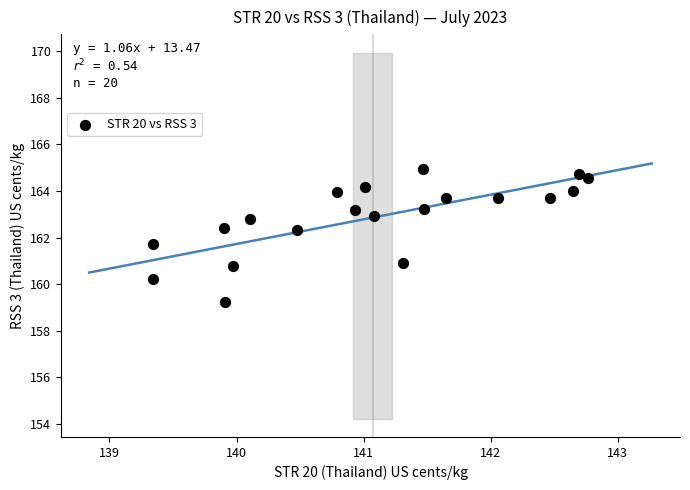

What is the range of Y values (max minus min)?

5.7